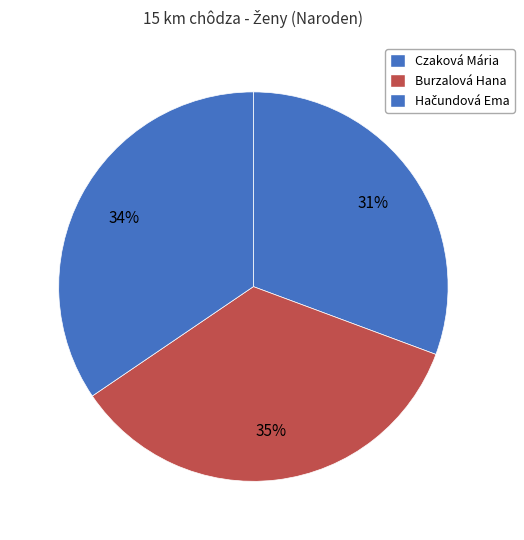

Count the number of slices in the pie.

3